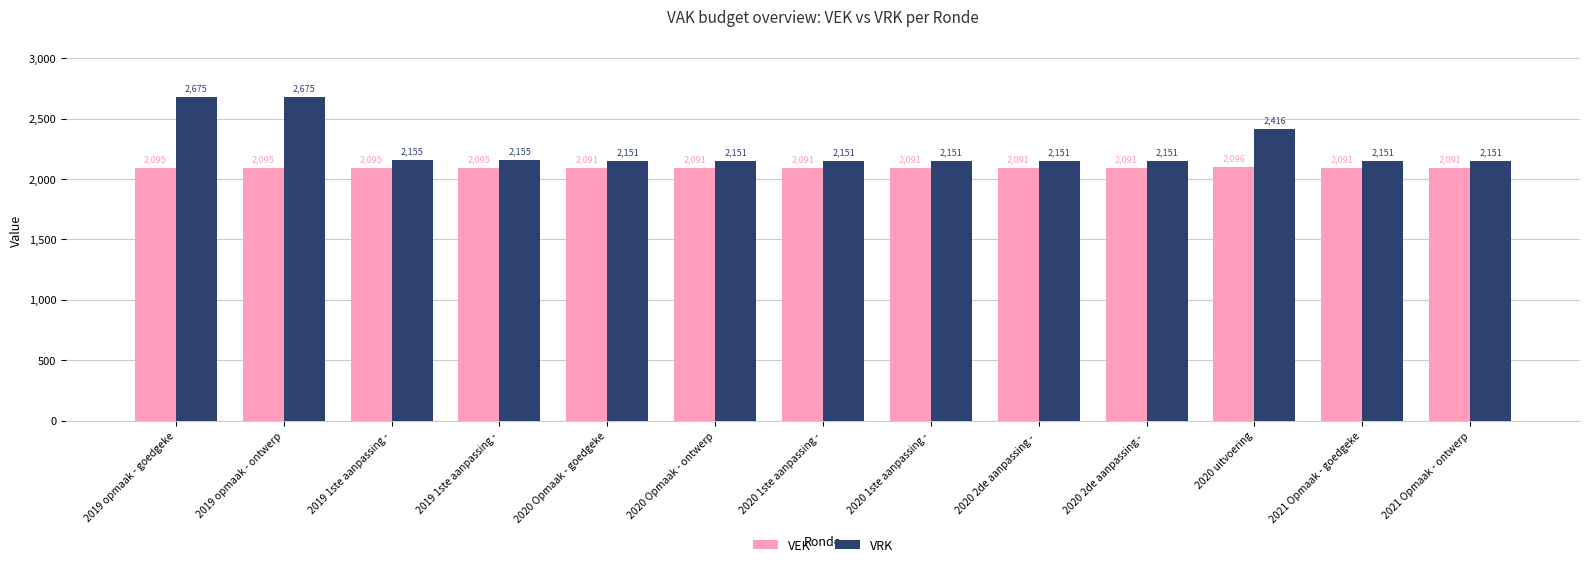

How many values in the VEK series exceed 2091?

5